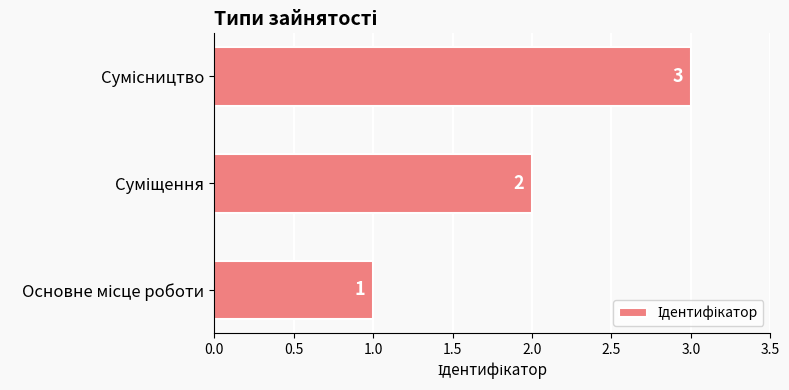

How many values are between 1 and 3?

3